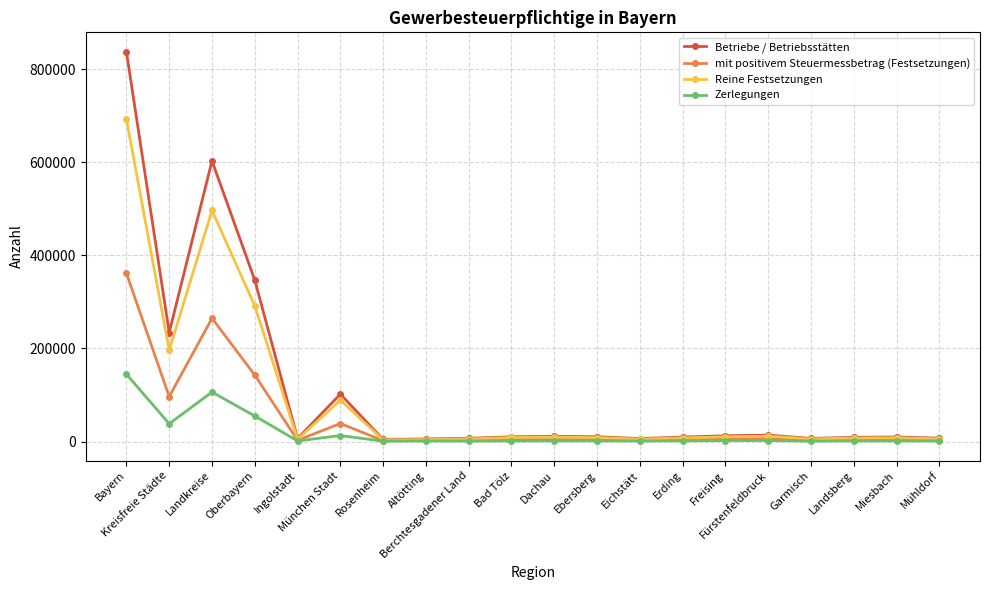

At how many categories does at least one series exceed 135251?

4